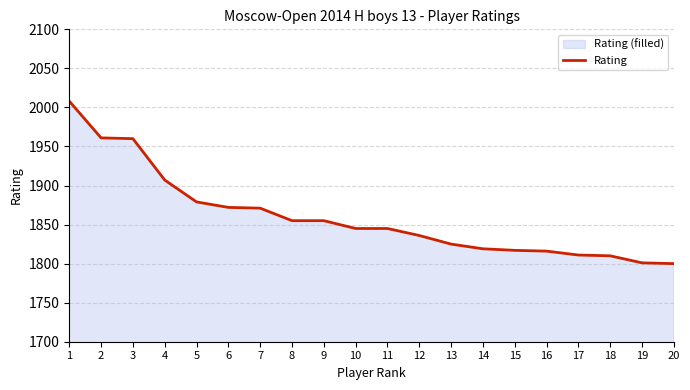

List the labels in order of value, largest first.

1, 2, 3, 4, 5, 6, 7, 8, 9, 10, 11, 12, 13, 14, 15, 16, 17, 18, 19, 20